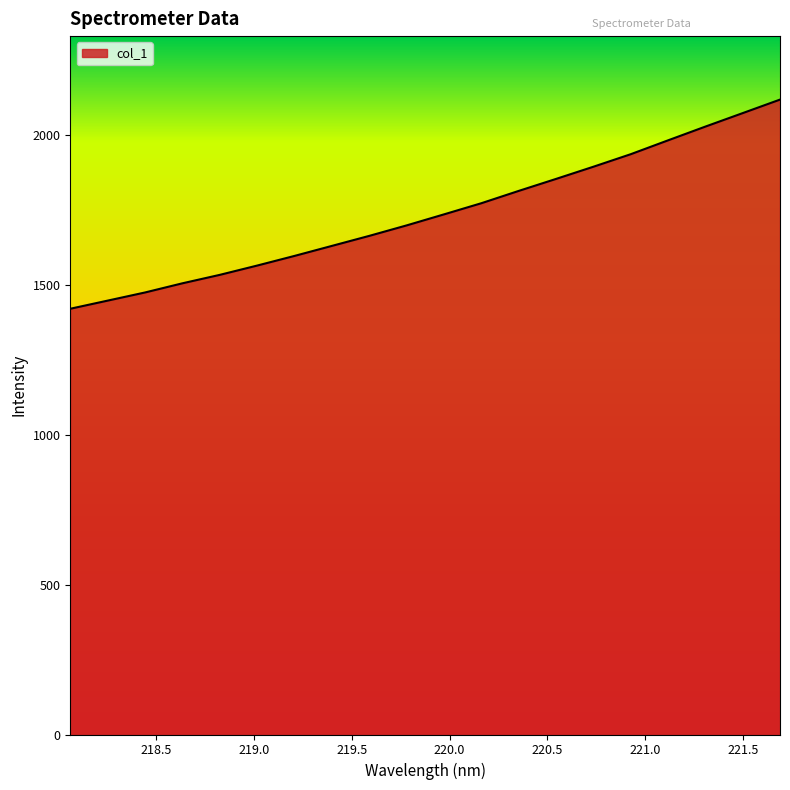

What is the minimum value shown in the chart?

1420.0